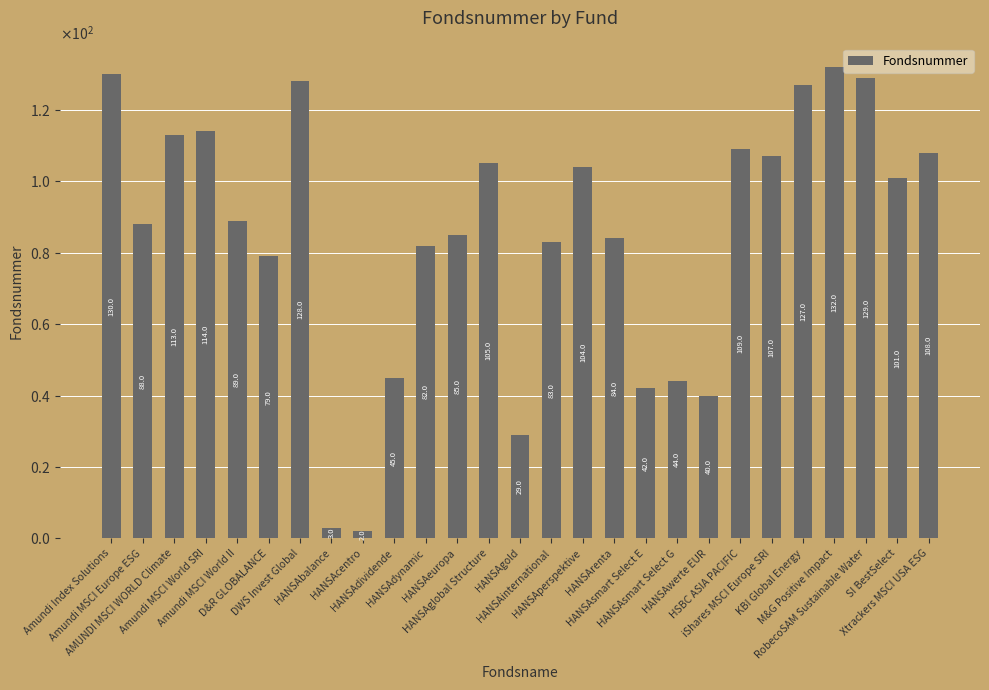

How many data points does each series have?

27